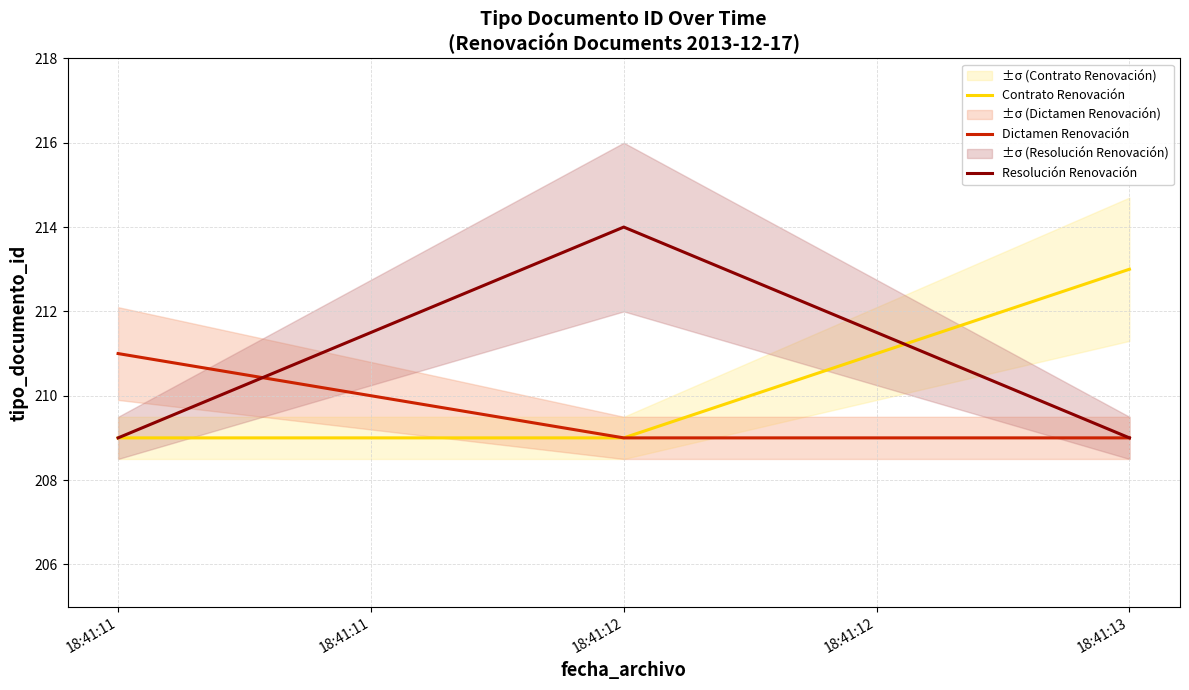

Which series has the largest range (max minus min)?

Resolución Renovación